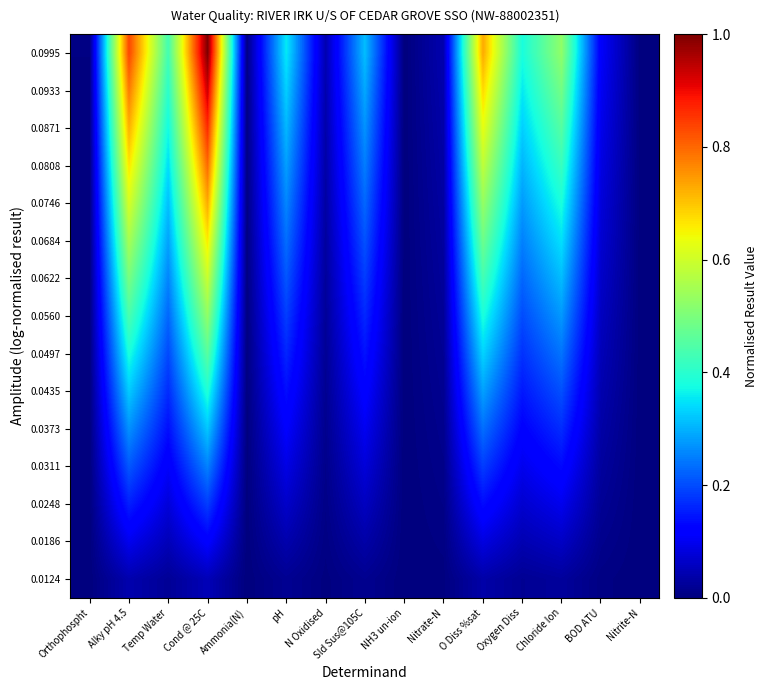

At how many categories does at least one series exceed 0?

15